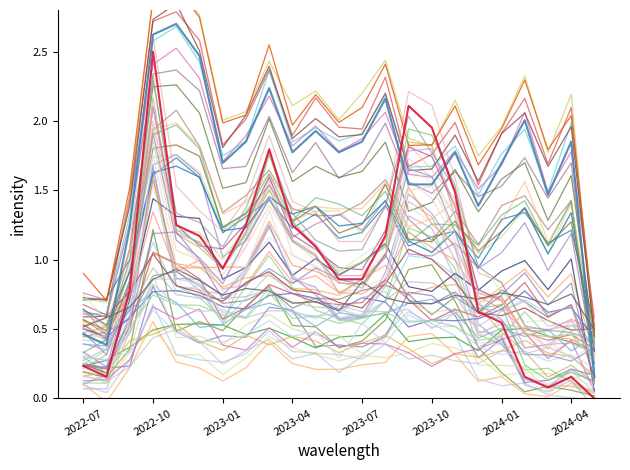

How many values in the monthly_visit series exceed 1?

20